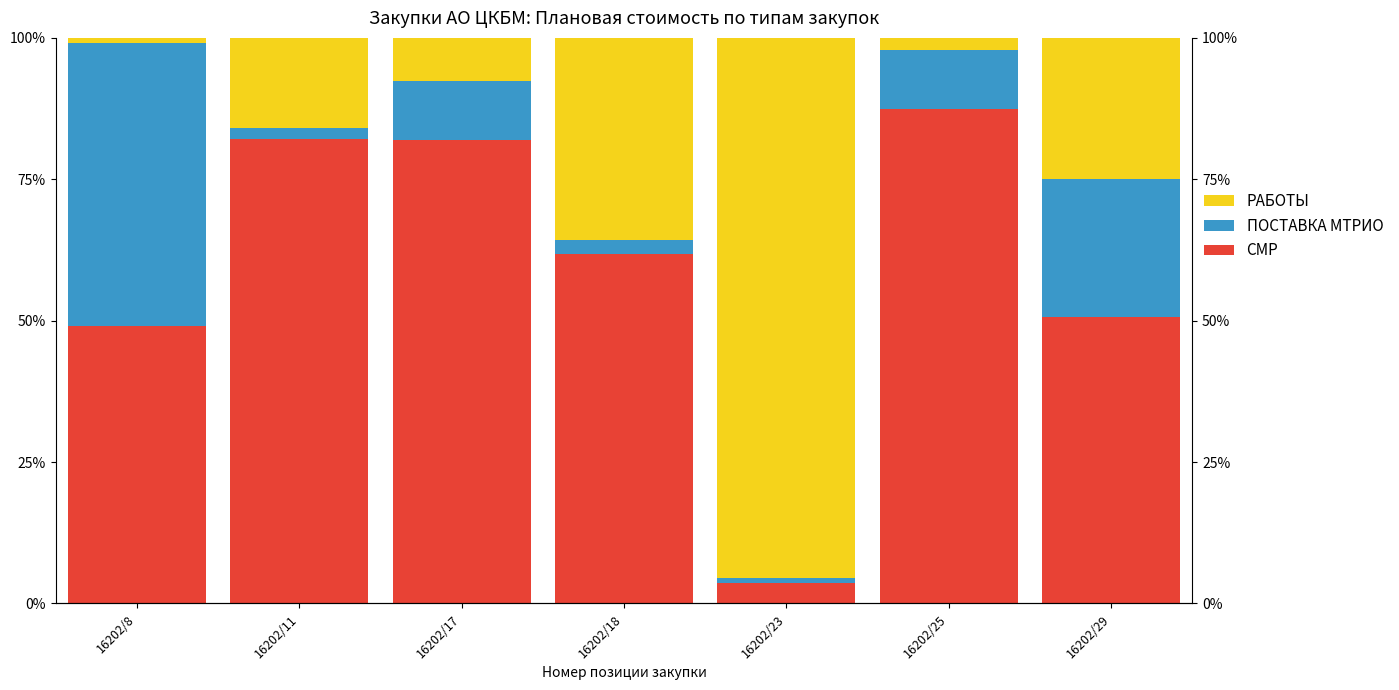

Rank the categories by ПОСТАВКА МТРИО value from lowest to highest.

16202/23, 16202/11, 16202/18, 16202/17, 16202/25, 16202/29, 16202/8